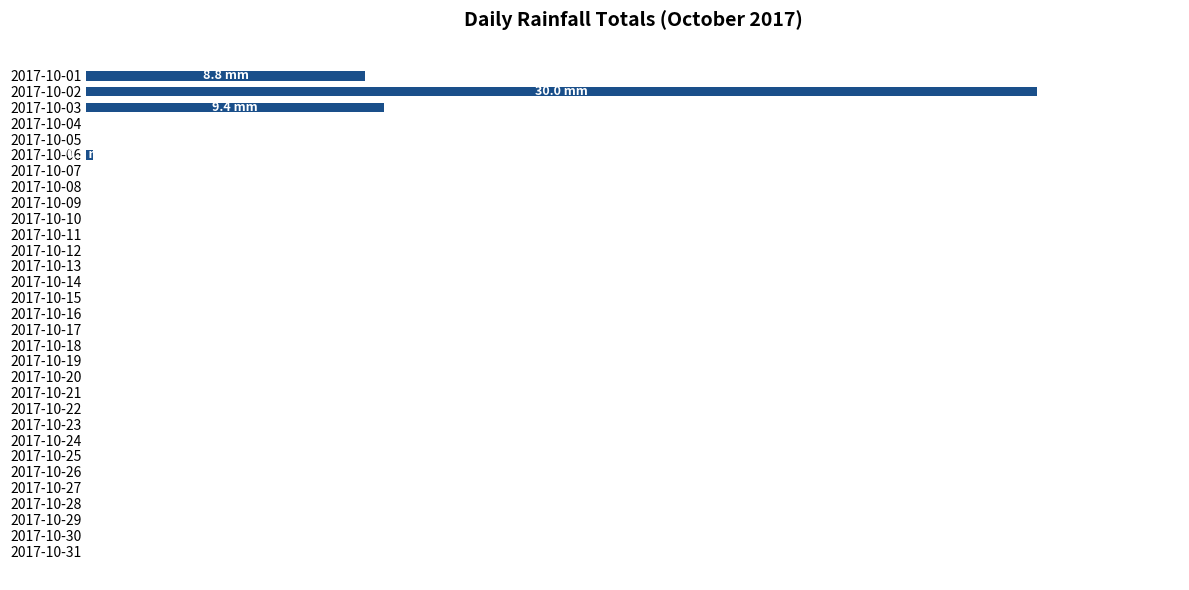

At which label is the value closest to 15?

2017-10-03